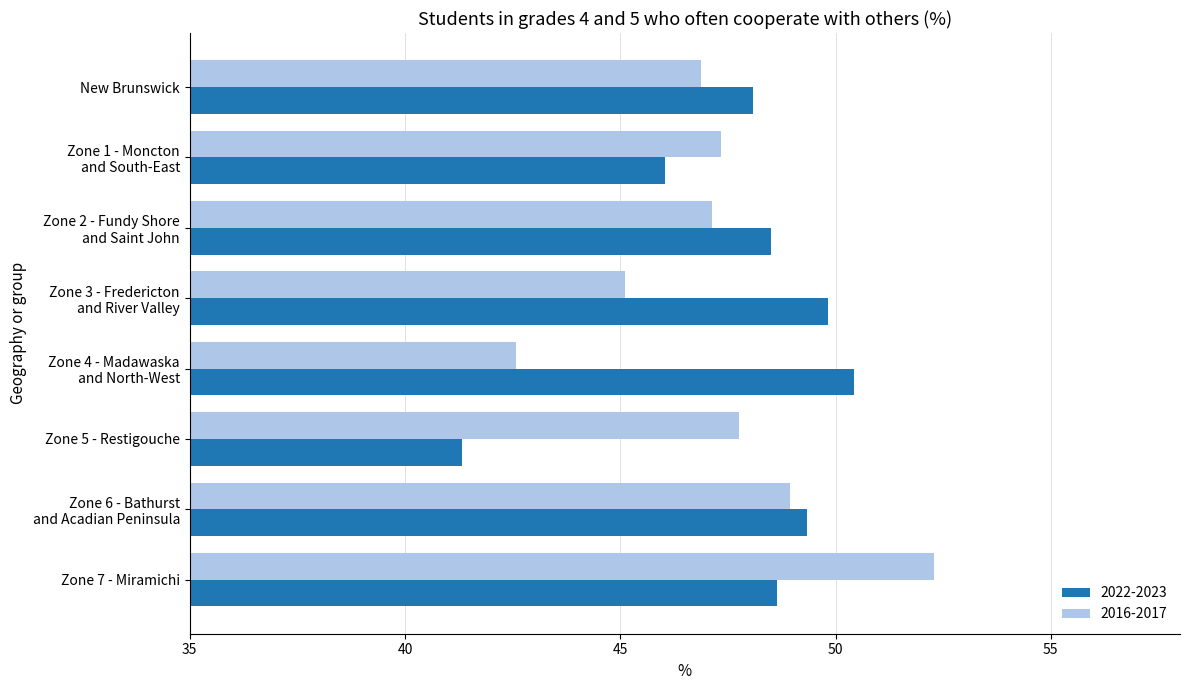

How many data points does each series have?

8